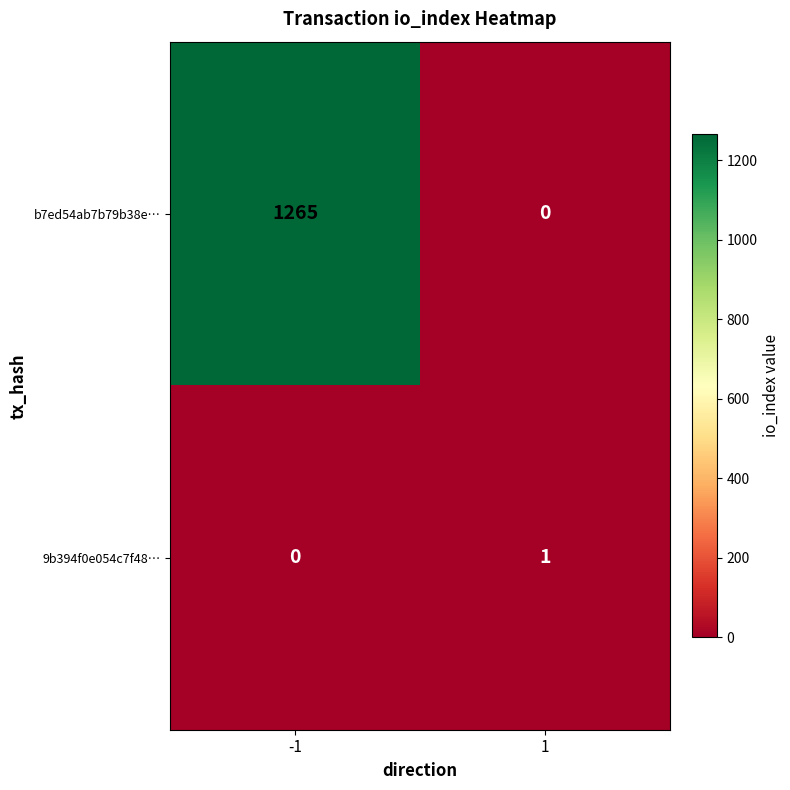

The value of b7ed54ab7b79b38e… at 1 is 392. True or false?

False